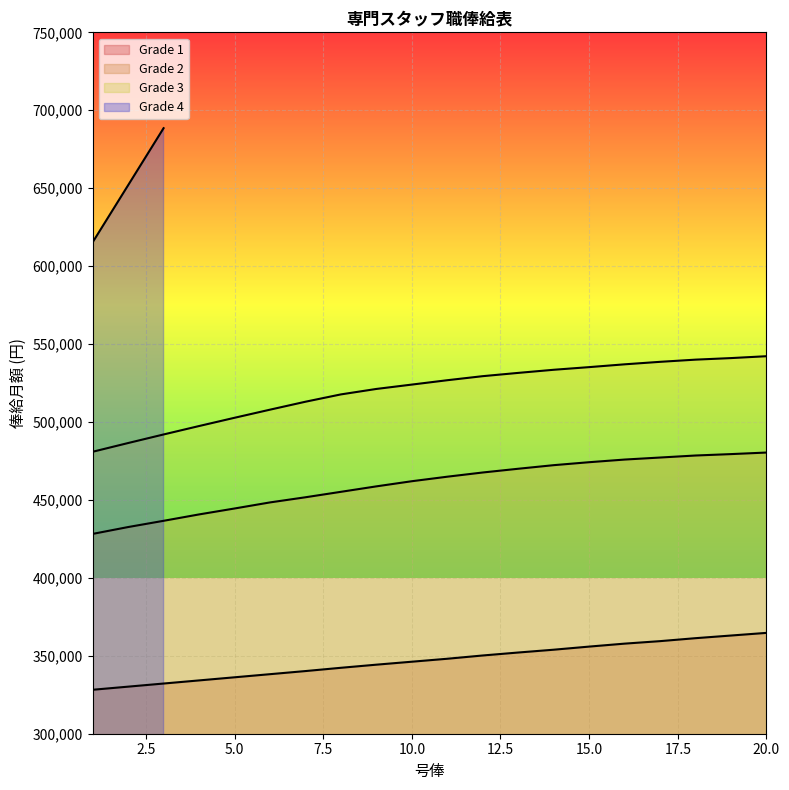

Which has a higher value, 11 or 1?

11